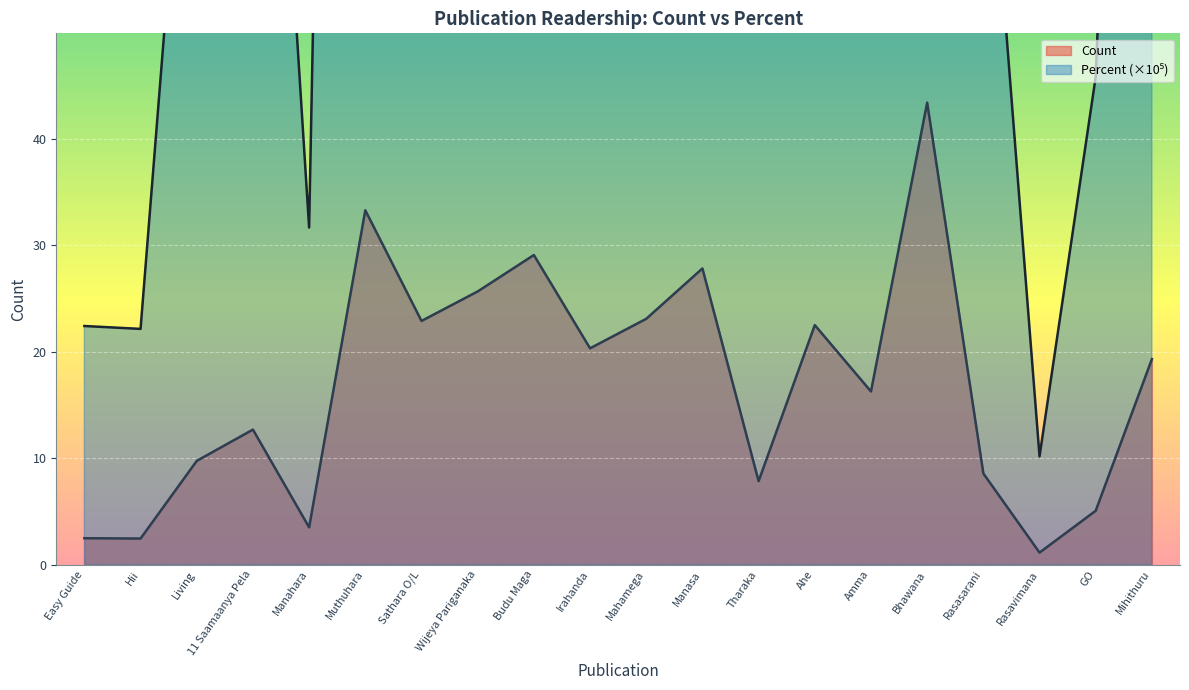

What is the lowest value of the Count series?

1.1